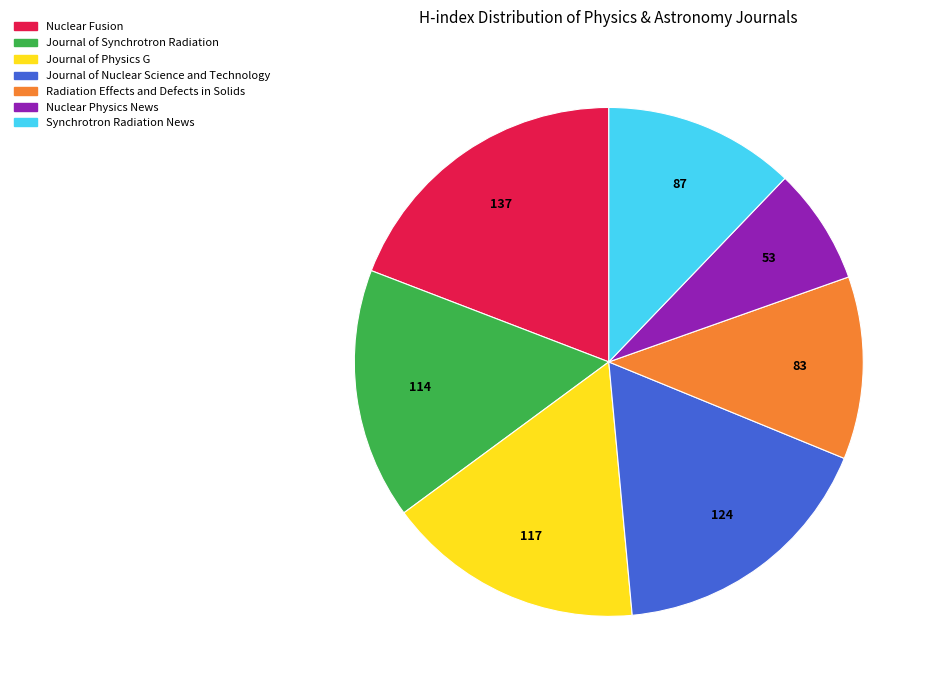

Do Journal of Nuclear Science and Technology and Journal of Synchrotron Radiation together represent more than half of the pie?

No